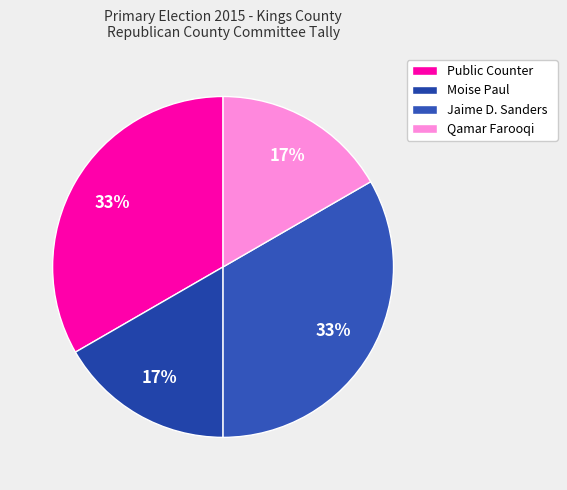

What is the largest slice in the pie chart?

Public Counter